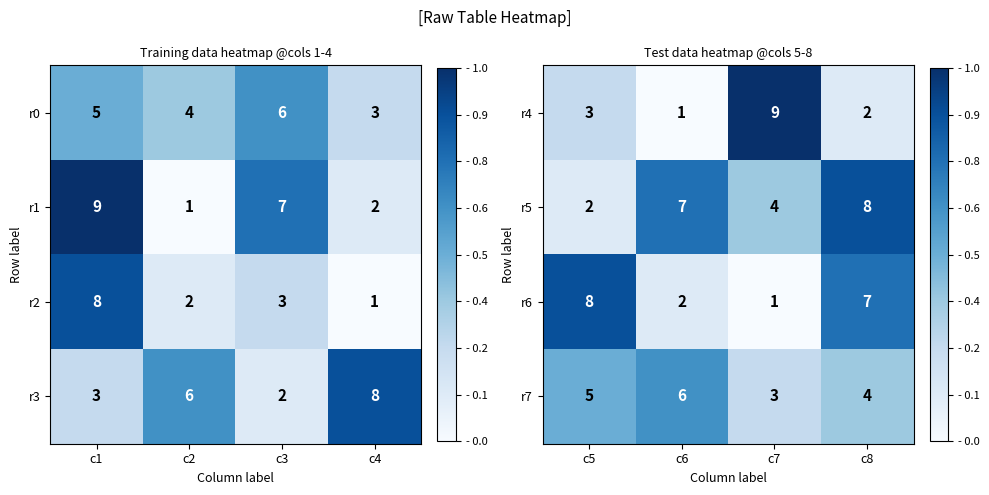

The value of r7 at c6 is 1.0. True or false?

False